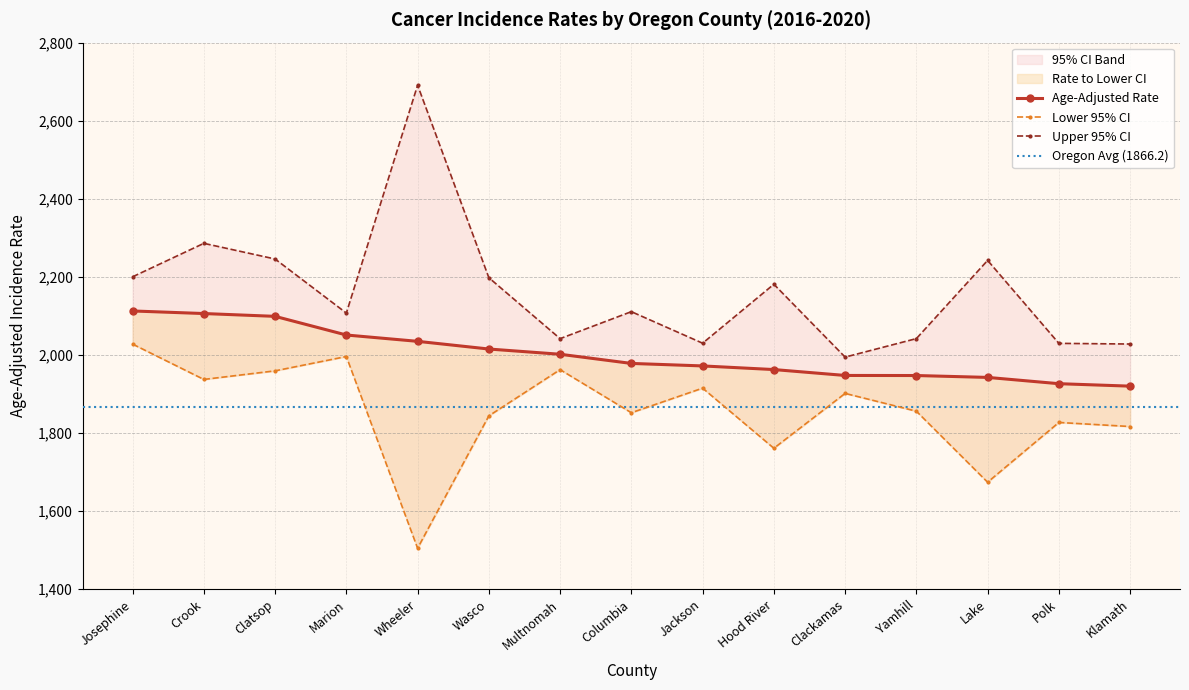

At which label is Age-Adjusted Rate closest to 2016?

Wasco